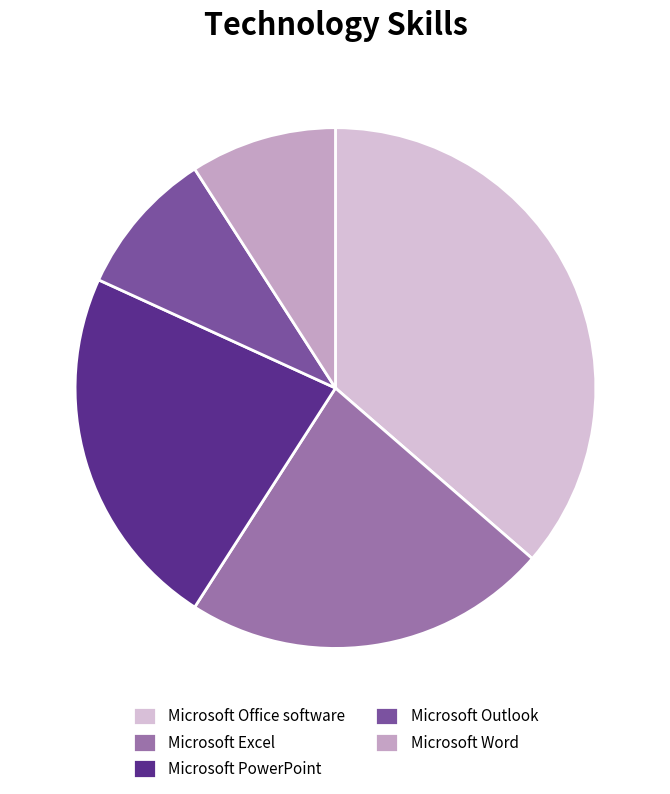

Count the number of slices in the pie.

5